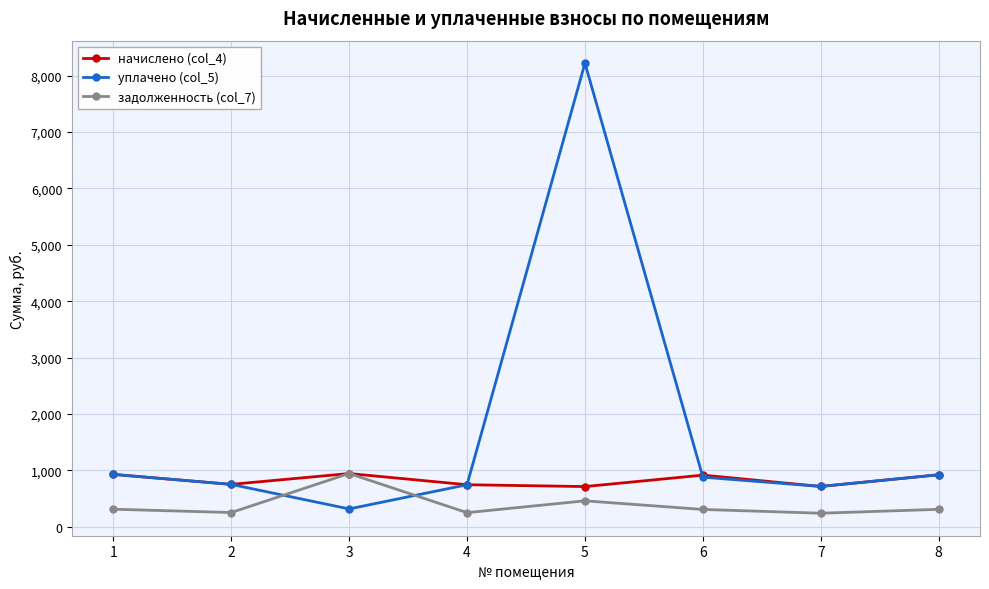

How many values in the начислено (col_4) series are below 913?

4